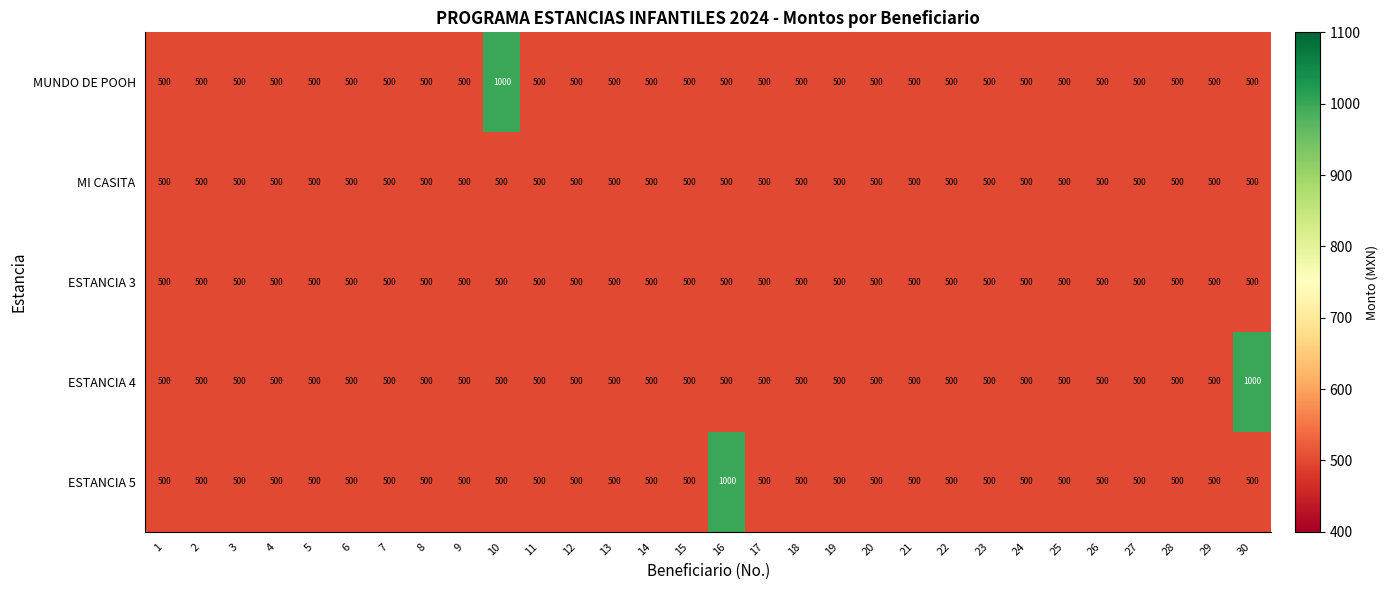

At how many categories does at least one series exceed 914?

3